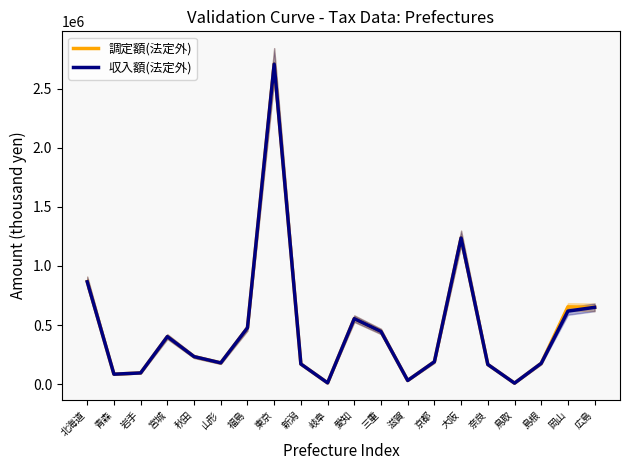

At which label does 収入額(法定外) first exceed 233327?

北海道